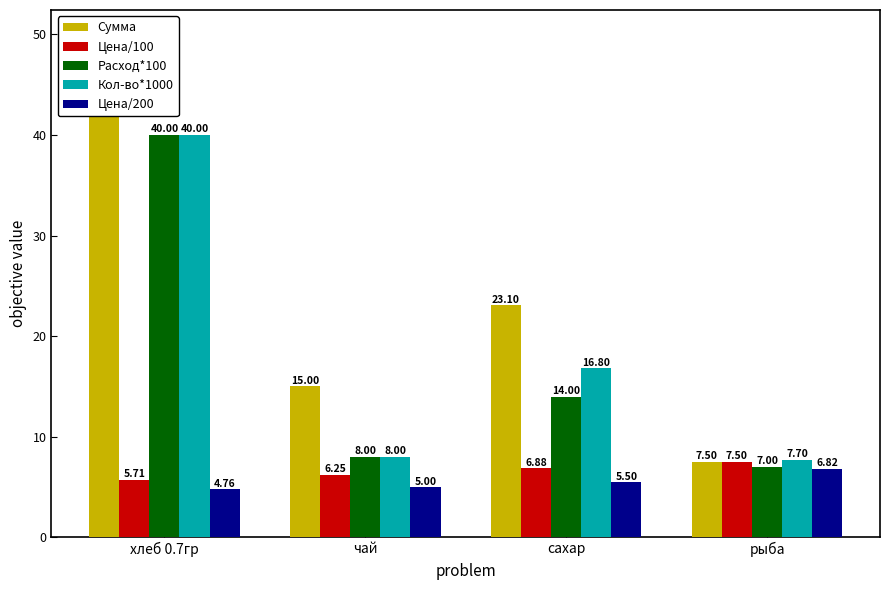

What is the label of the 2nd bar from the left?

чай